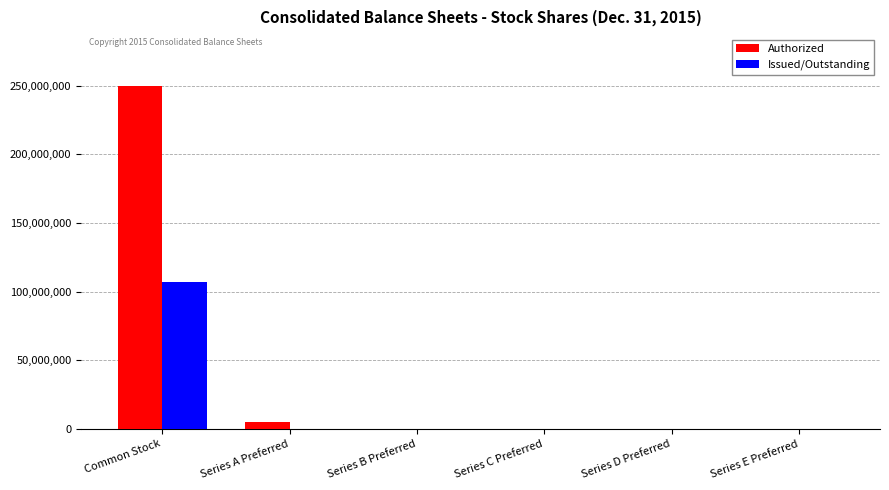

At which label is Authorized closest to 125002500?

Series A Preferred